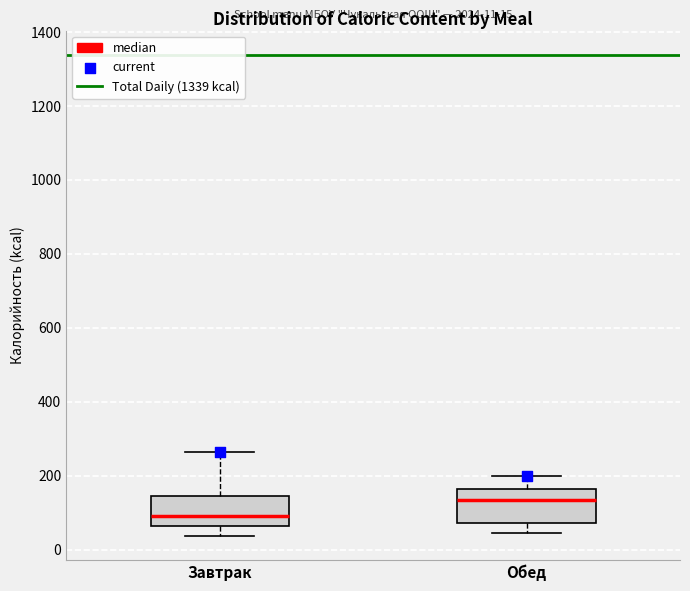

Which box has the lowest median line?

Завтрак